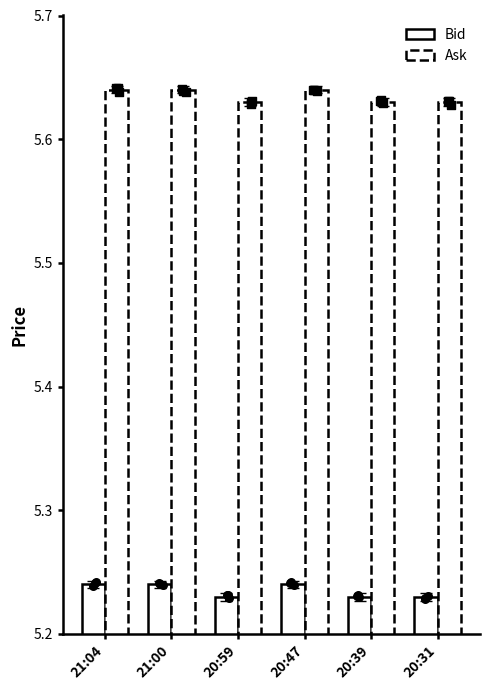

Is the value of Bid at 20:39 greater than the value of Ask at 20:39?

No